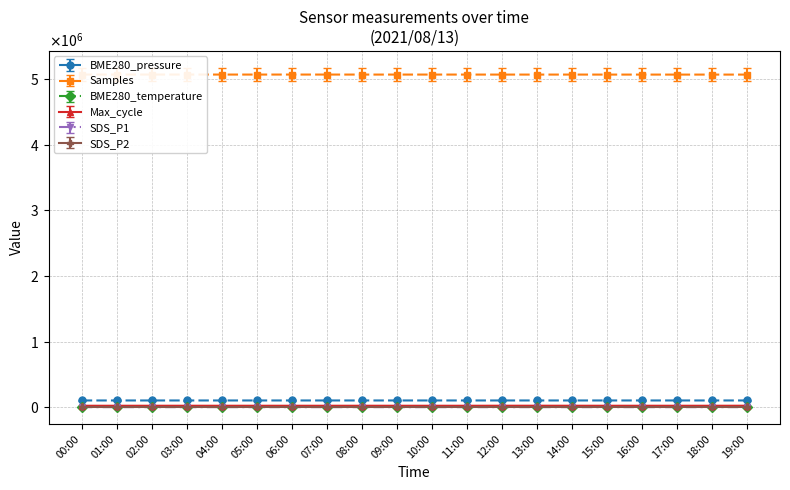

The value of Max_cycle at 09:00 is 4111.6. True or false?

False